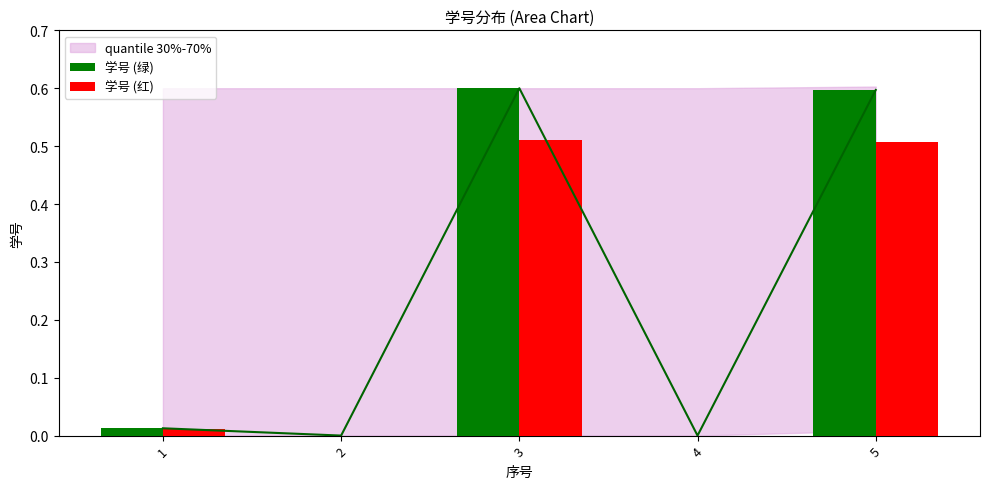

How many positive values does the 学号 (绿) series have?

4